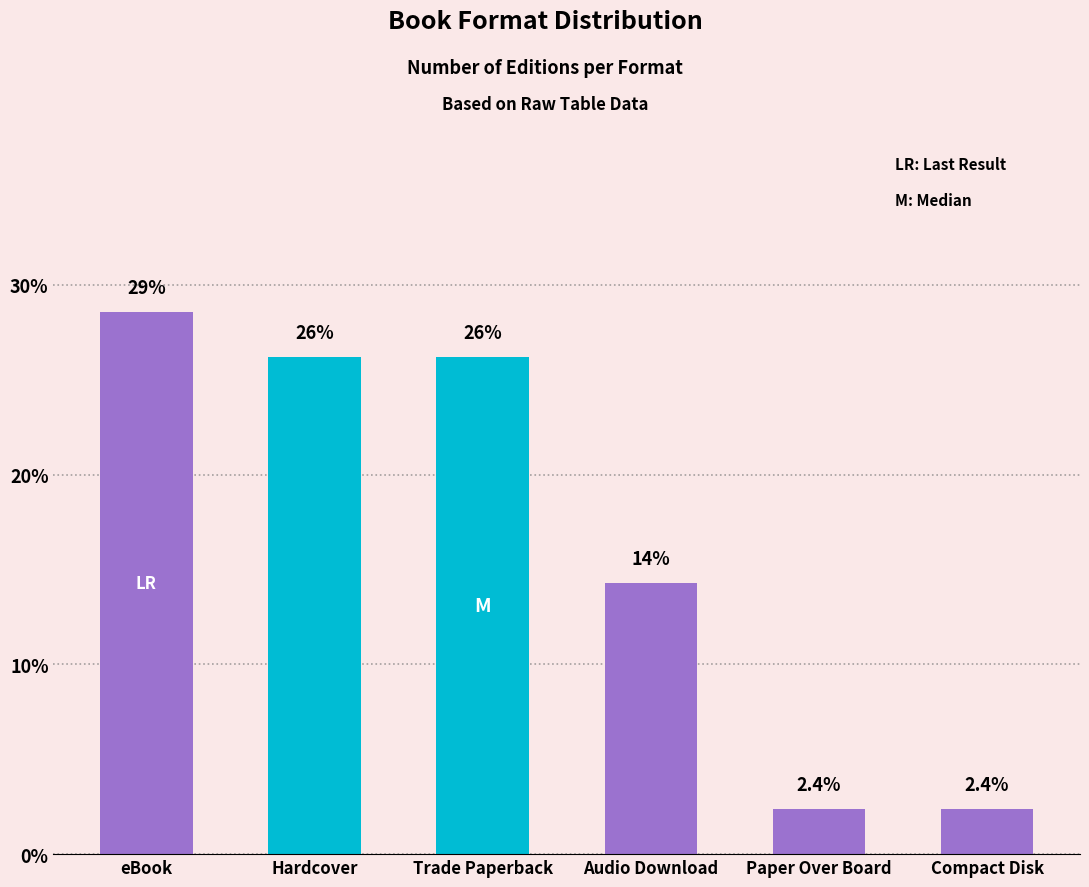

What is the difference between the maximum and minimum values?

26.2